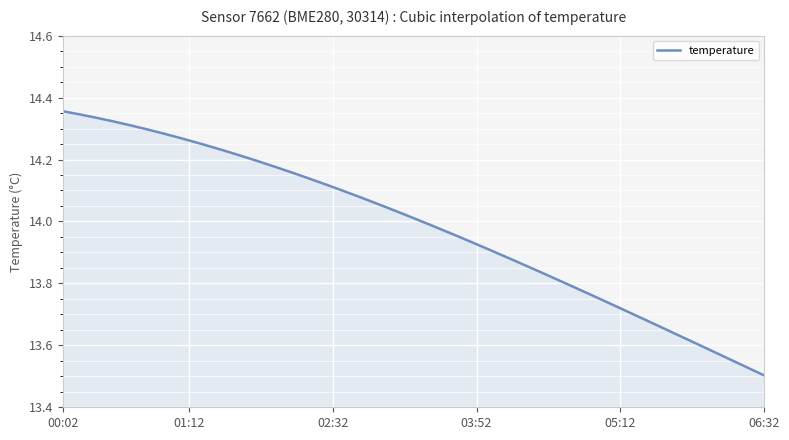

At which label does the data first exceed 14?

00:02